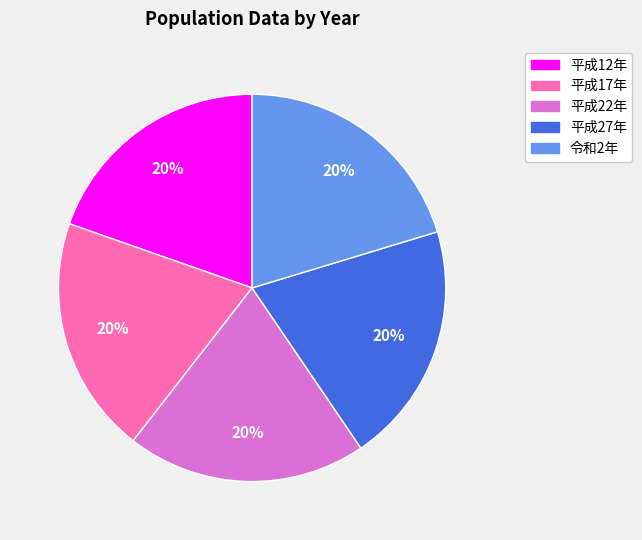

Is there a majority slice in this chart?

No